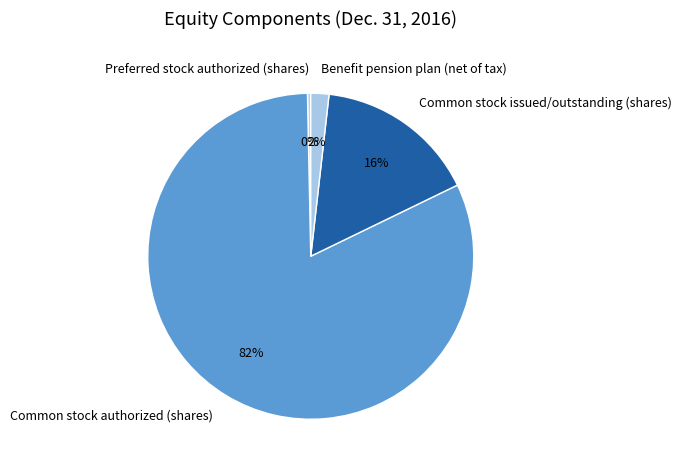

To the nearest percent, what percentage of the pie is Common stock authorized (shares)?

82%